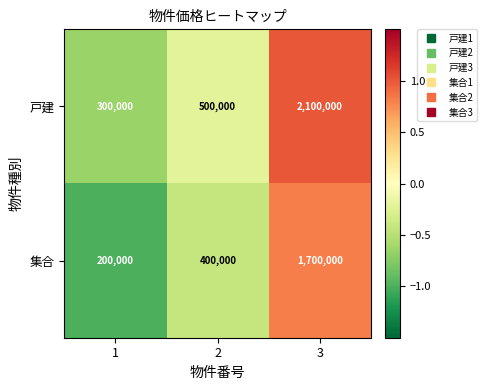

At 2, list the series in order from largest to smallest.

戸建, 集合